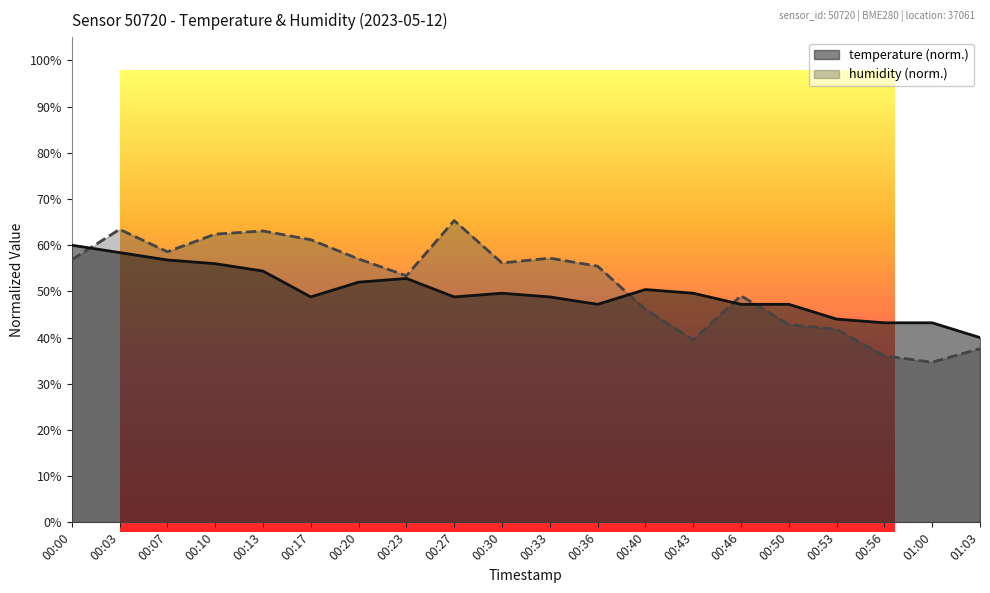

How many values in the humidity series exceed 56?

10